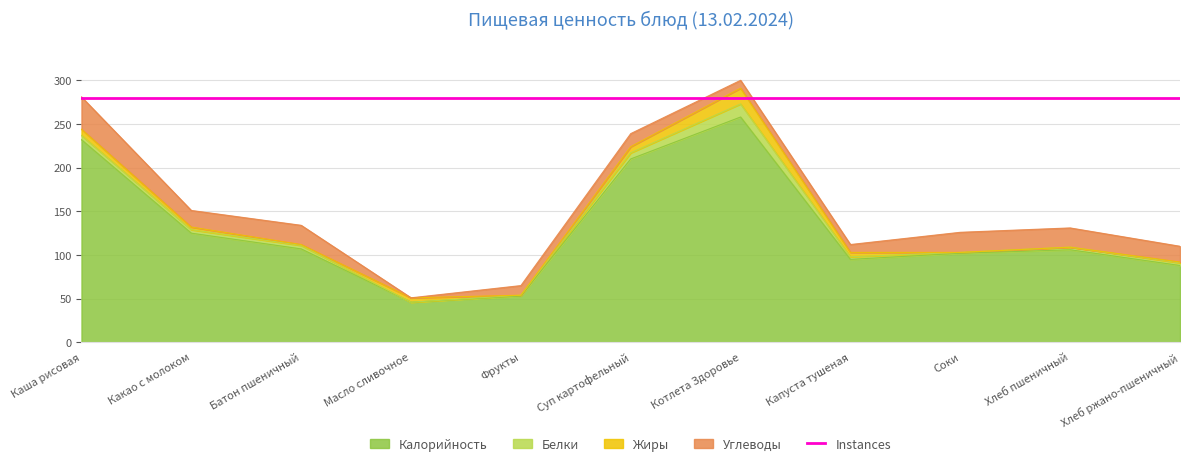

True or false: Калорийность has a value of 30 at Фрукты.

False